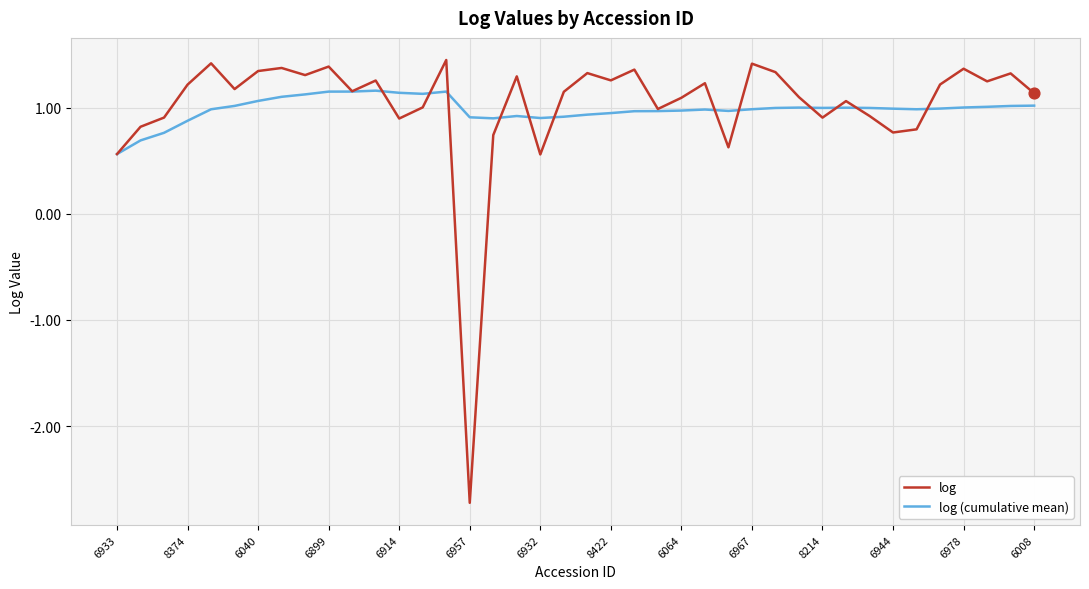

At how many categories does at least one series exceed -1?

40